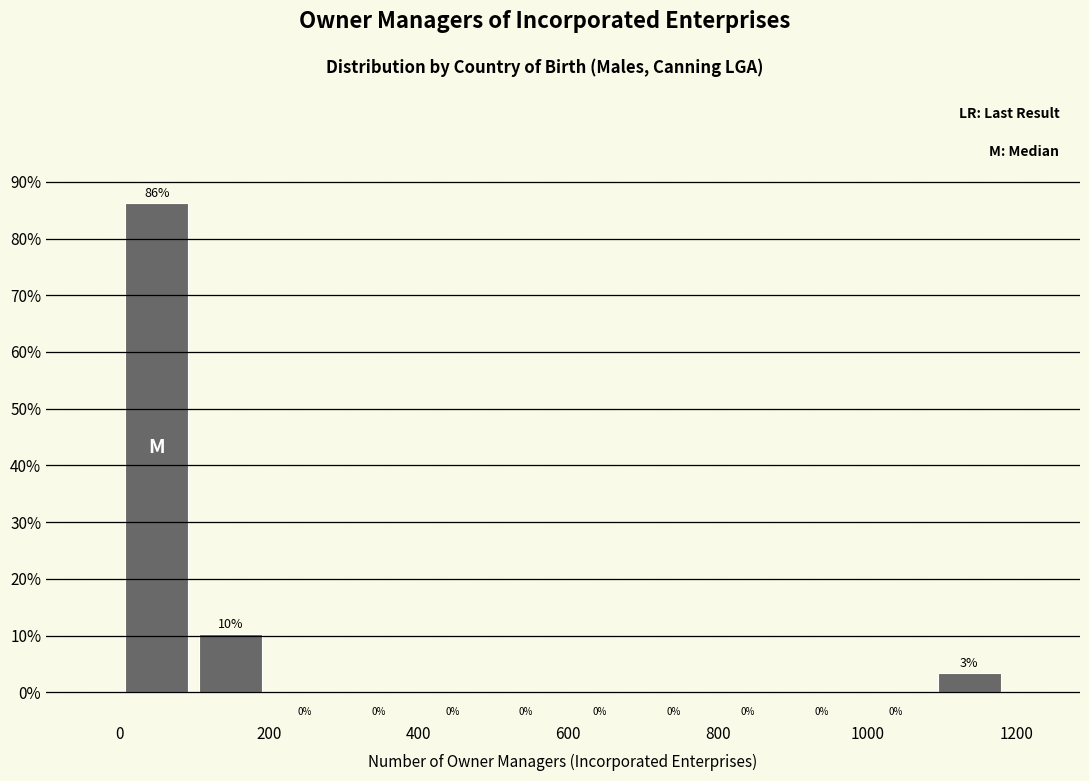

Which range on the x-axis has the tallest bar?

0 to 100